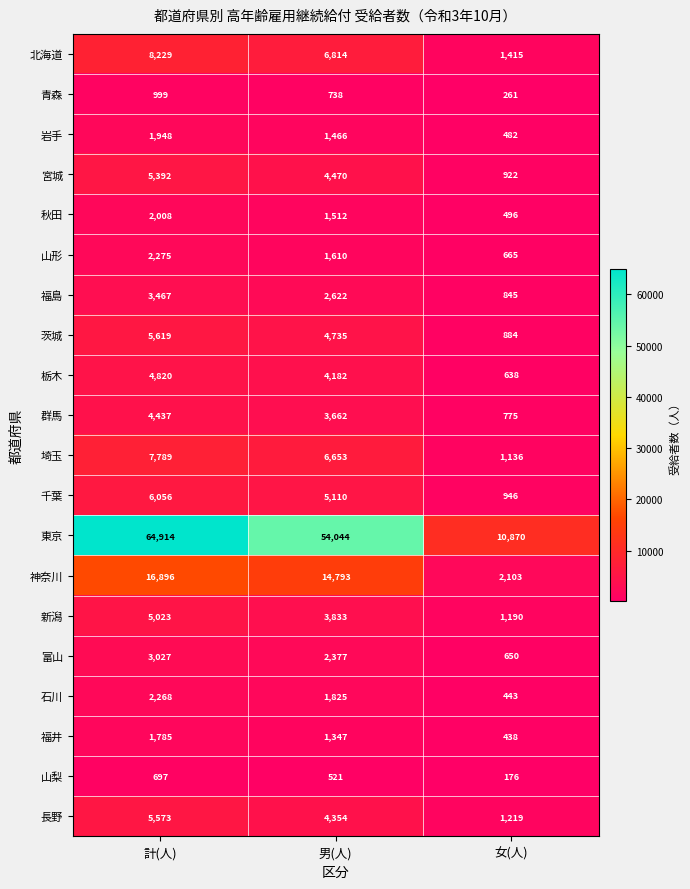

What is the difference between the 宮城 values at 計(人) and 男(人)?

922